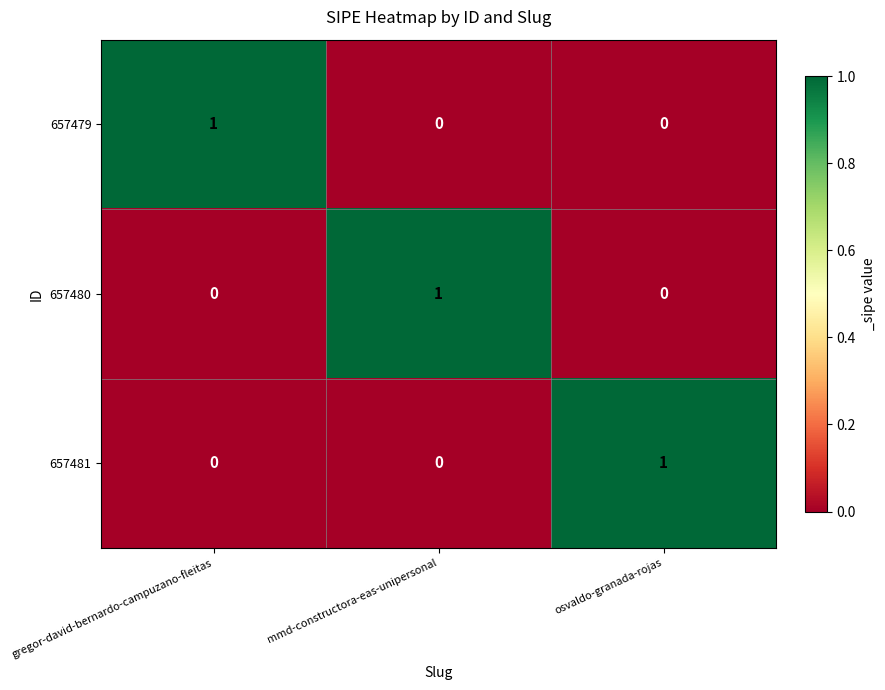

At which label does 657479 reach its peak?

gregor-david-bernardo-campuzano-fleitas